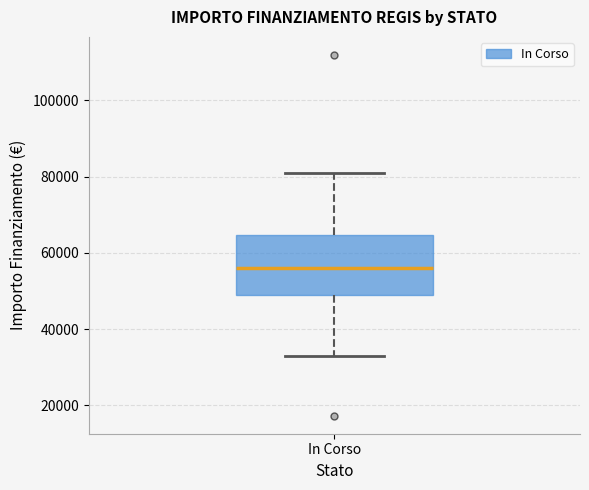

Read this box plot against the y-axis: the position of the median line, the range covered by the box, and the ends of both whiskers. The values are not printed on the chart, so give them approximately, as read against the axis.

median 56000, box 50000 to 64000, whiskers 32000 to 80000